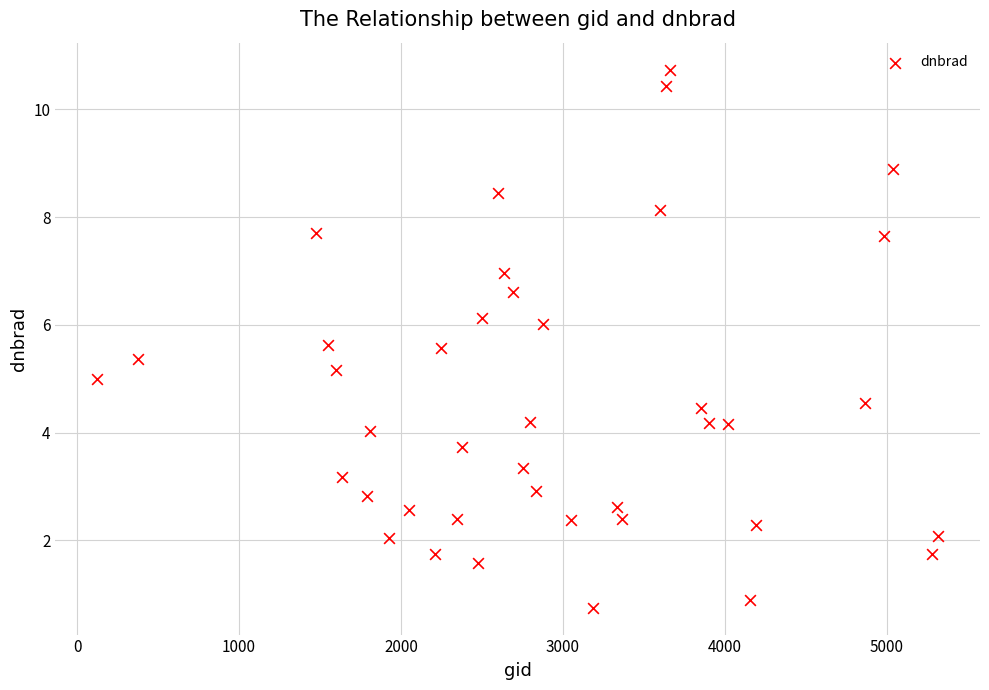

What is the range of X values (max minus min)?

5193.0